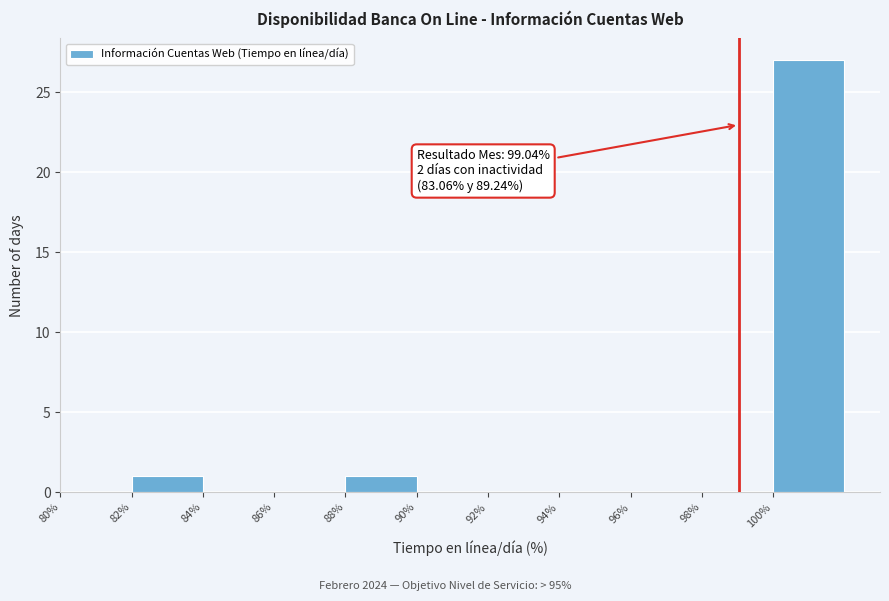

Which range on the x-axis has the tallest bar?

100 to 102